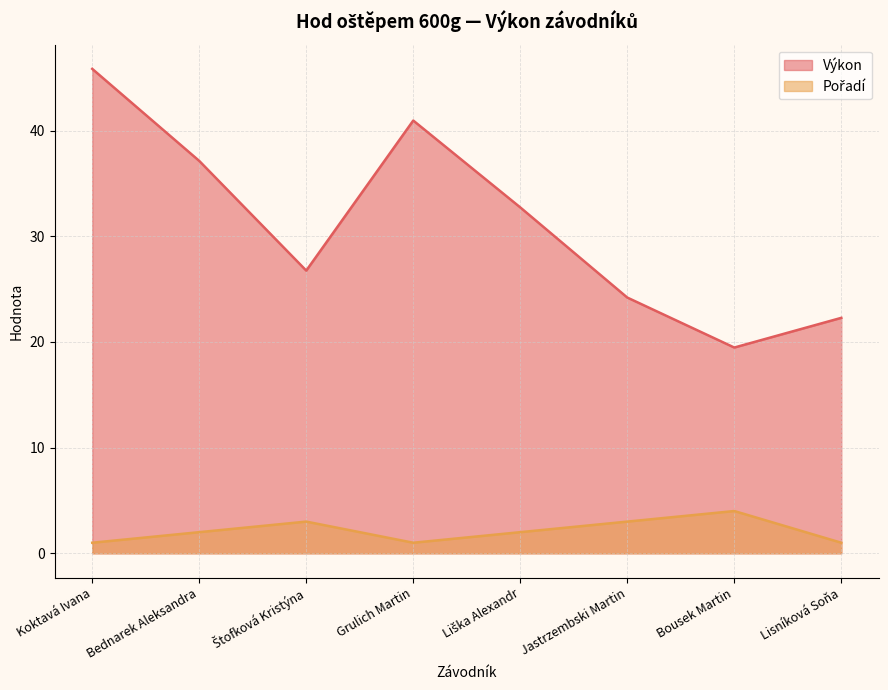

Reading left to right, extract all data points from this chart.

Výkon: Koktavá Ivana=45.8	Bednarek Aleksandra=37.1	Štofková Kristýna=26.8	Grulich Martin=41.0	Liška Alexandr=32.7	Jastrzembski Martin=24.2	Bousek Martin=19.5	Lisníková Soňa=22.3
Pořadí: Koktavá Ivana=1.0	Bednarek Aleksandra=2.0	Štofková Kristýna=3.0	Grulich Martin=1.0	Liška Alexandr=2.0	Jastrzembski Martin=3.0	Bousek Martin=4.0	Lisníková Soňa=1.0